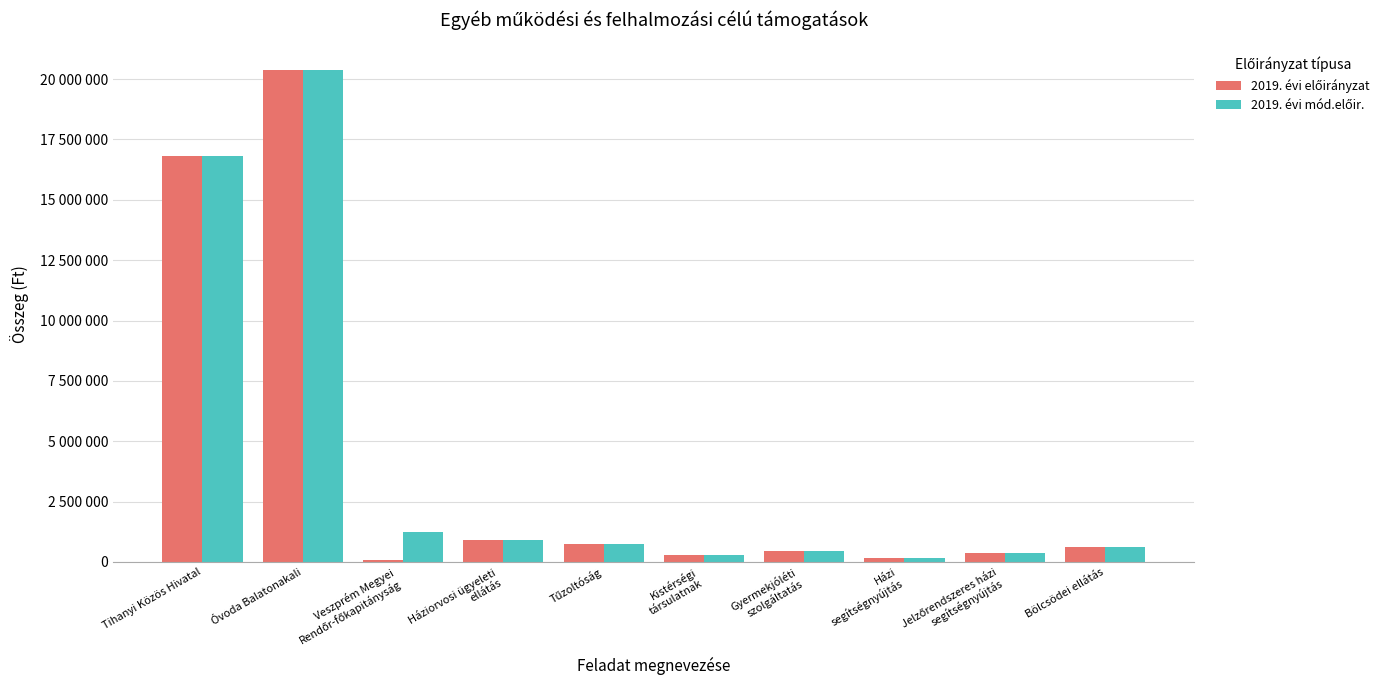

Are the bars grouped side by side (vs. stacked)?

Yes